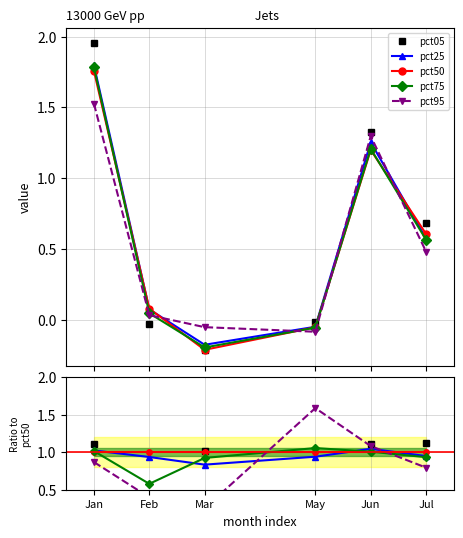

Does the chart have visible grid lines?

Yes